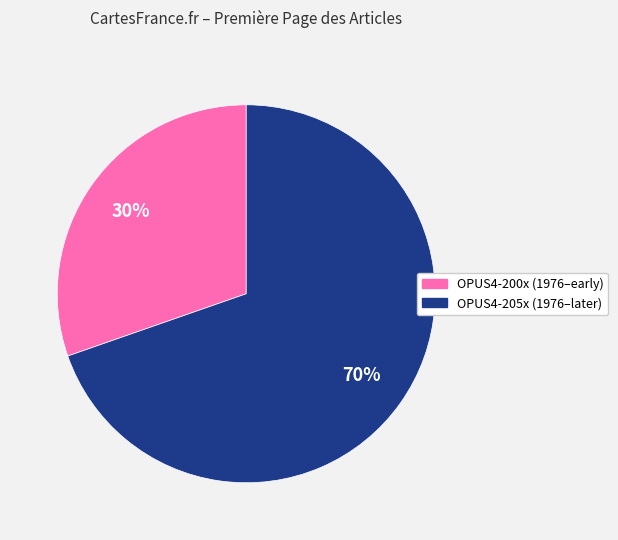

Is there any slice that represents more than half of the pie?

Yes